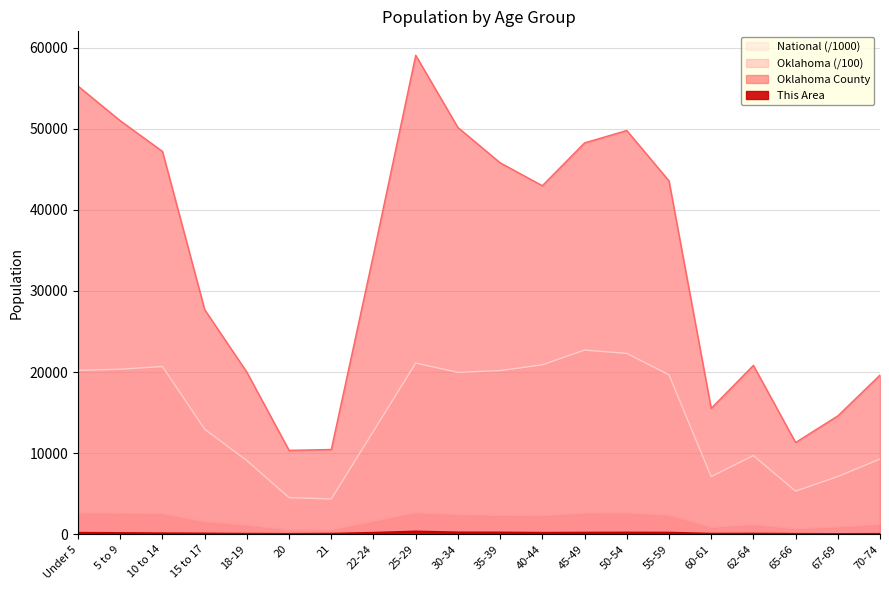

What is the sum of all National values?

290191.0